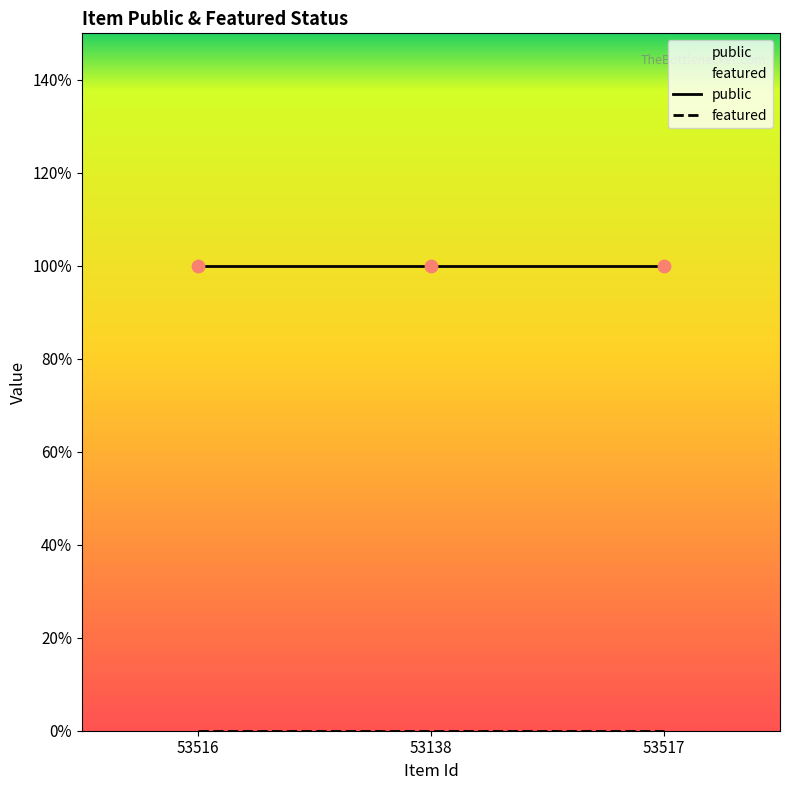

At which category is the sum across all series the highest?

53516